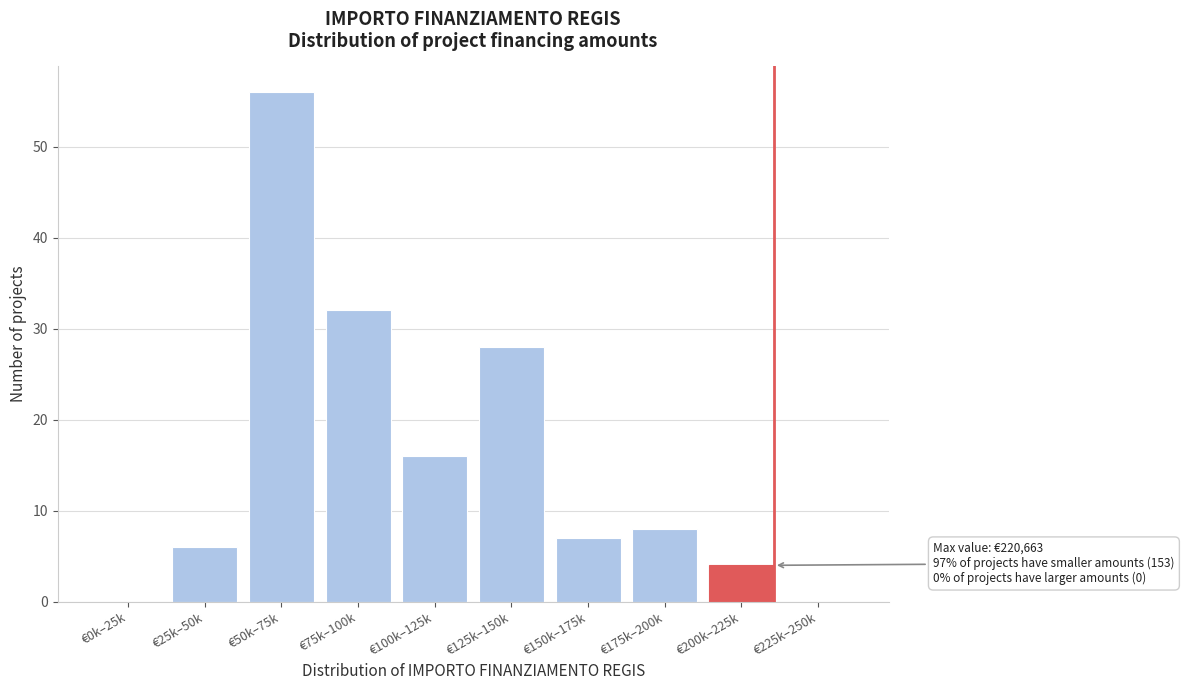

Reading left to right, transcribe all the data shown in this chart.

€0k–25k=0	€25k–50k=6	€50k–75k=56	€75k–100k=32	€100k–125k=16	€125k–150k=28	€150k–175k=7	€175k–200k=8	€200k–225k=4	€225k–250k=0